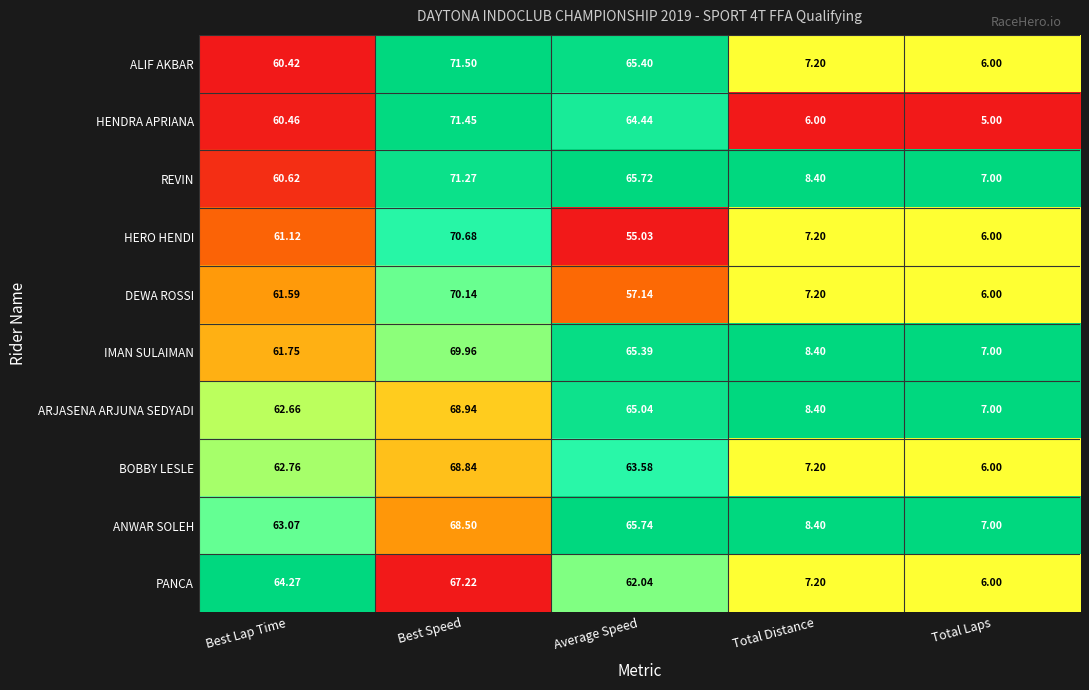

At Best Lap Time, list the series in order from largest to smallest.

PANCA, ANWAR SOLEH, BOBBY LESLE, ARJASENA ARJUNA SEDYADI, IMAN SULAIMAN, DEWA ROSSI, HERO HENDI, REVIN, HENDRA APRIANA, ALIF AKBAR